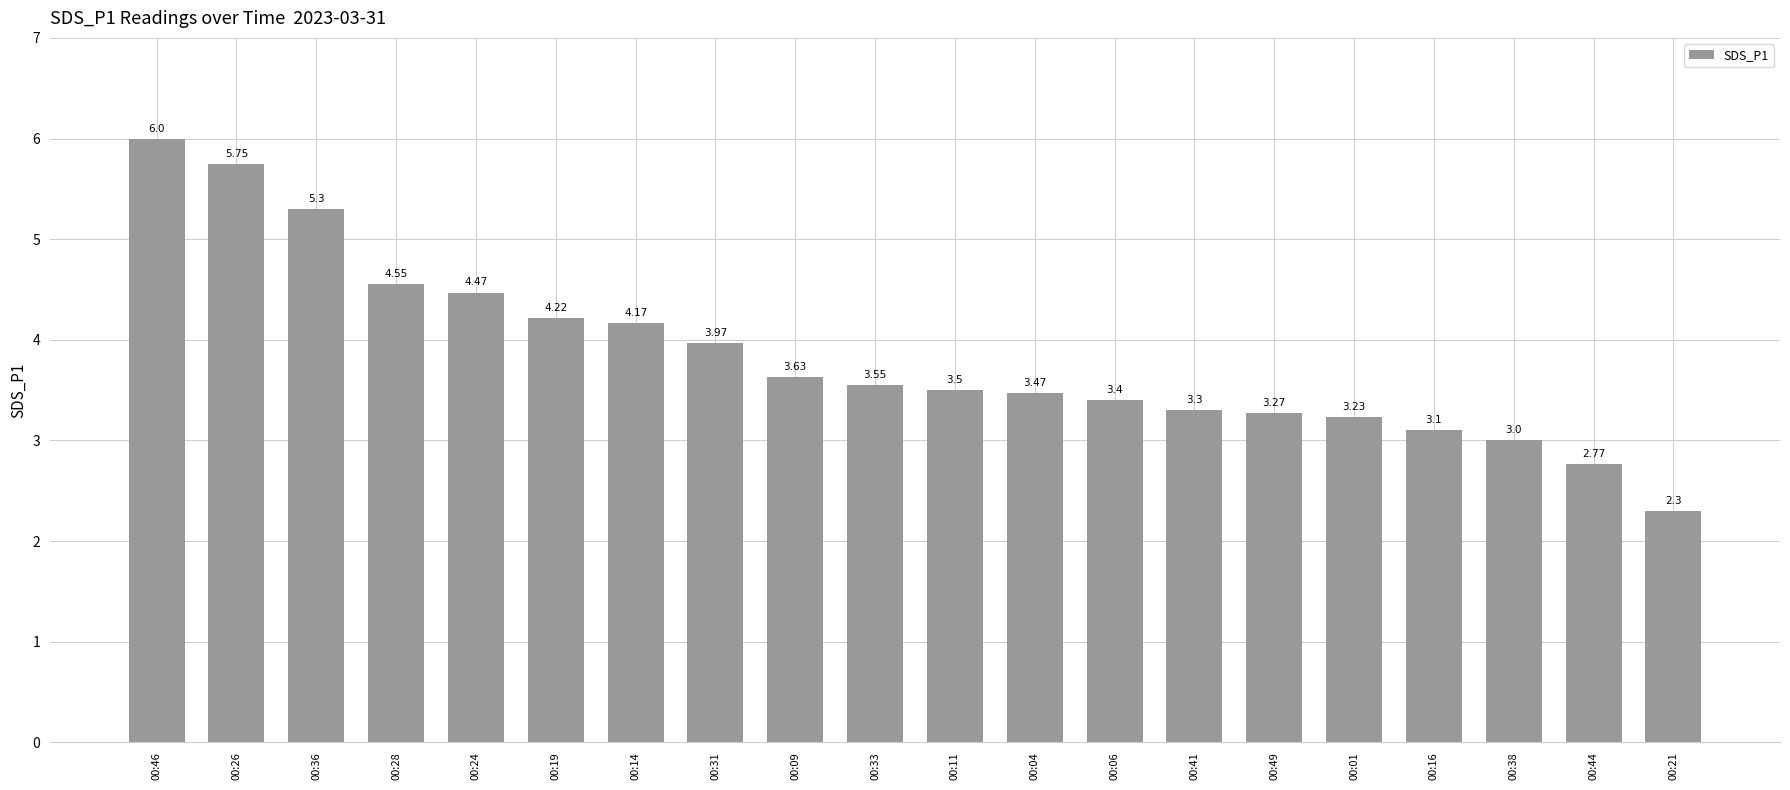

What is the smallest value displayed?

2.3